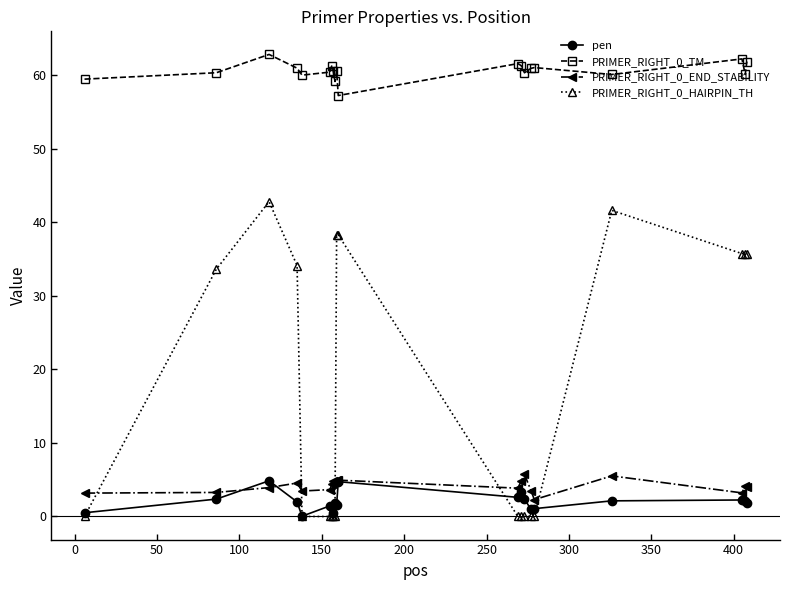

In pen, how many points are lower than both neighbors (excluding endpoints)?

5